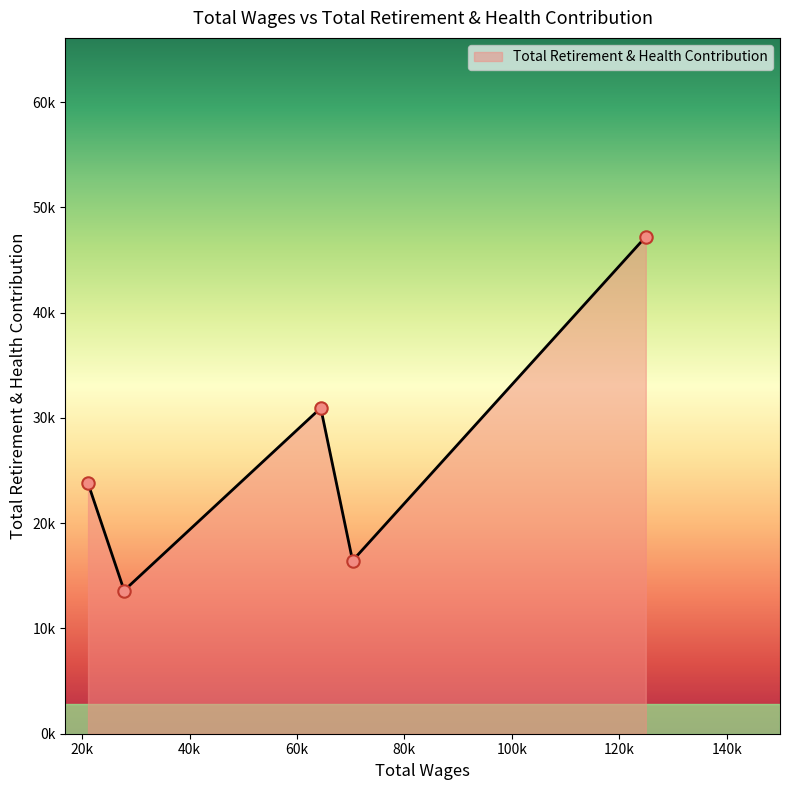

Does the chart have visible grid lines?

No